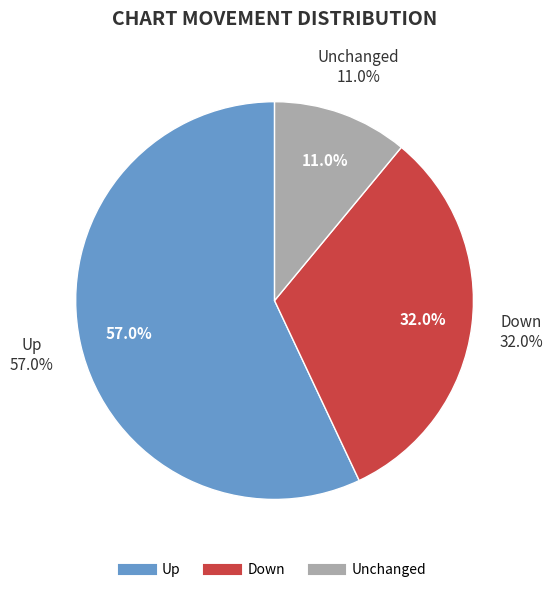

How many segments does this pie chart have?

3